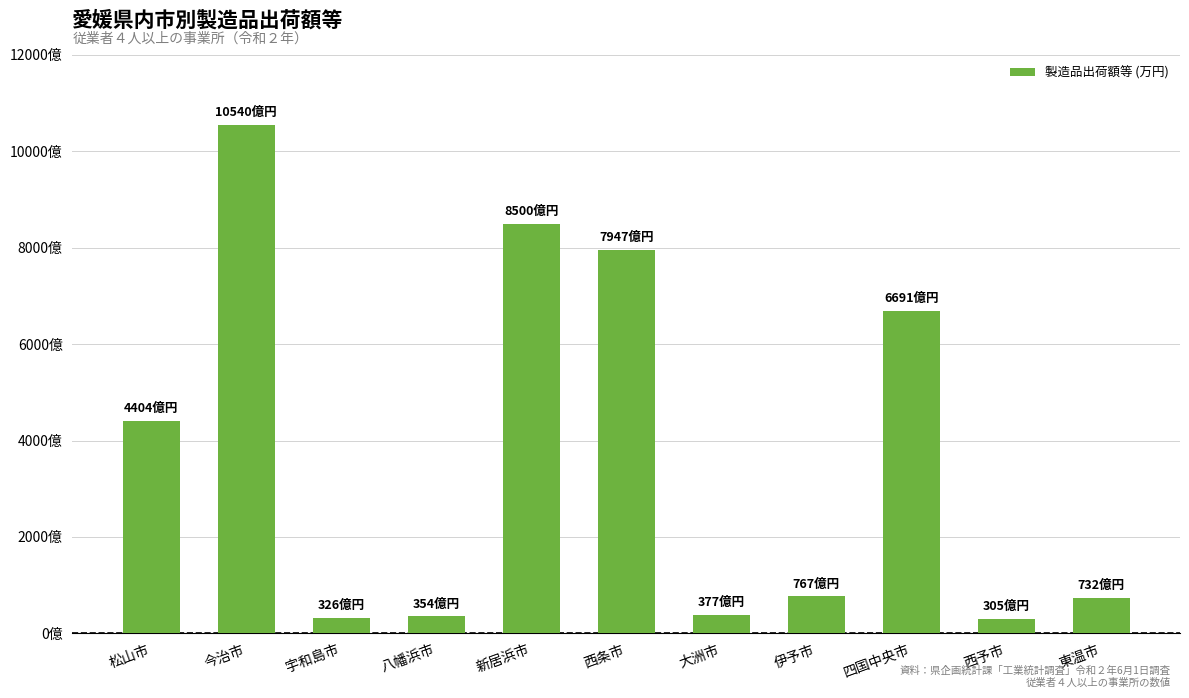

What is the average value?

37220664